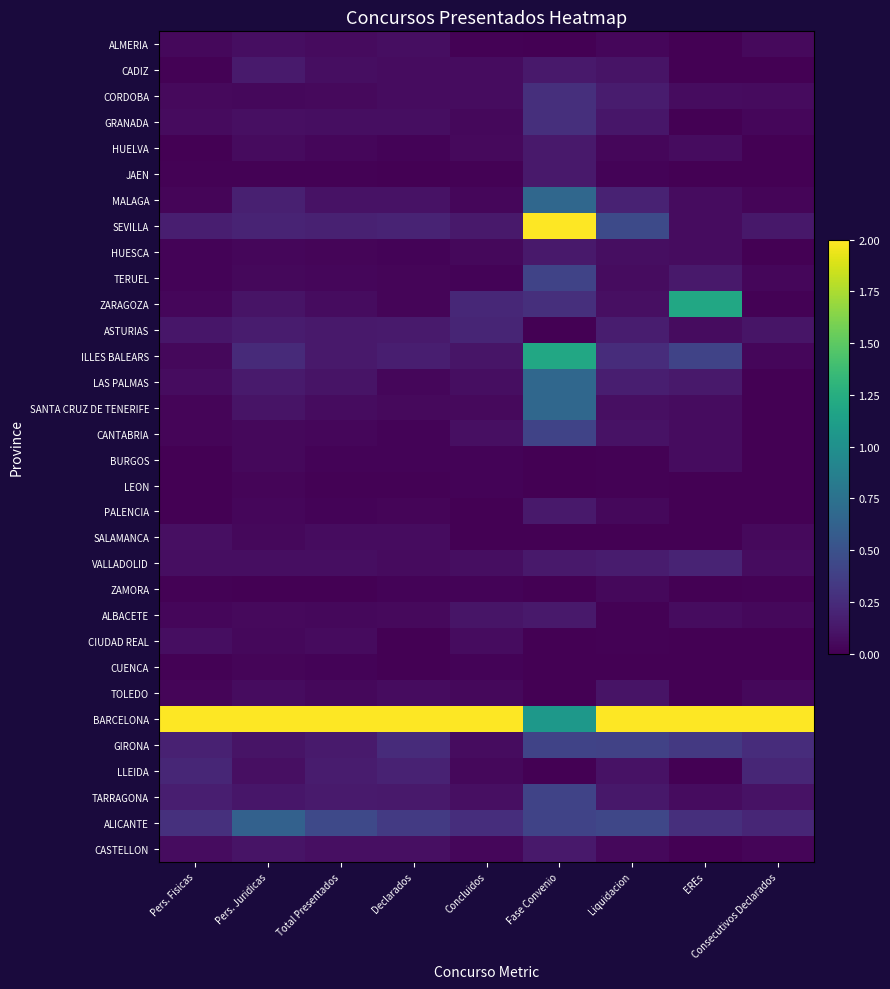

Which category has the lowest value across all series?

Fase Convenio